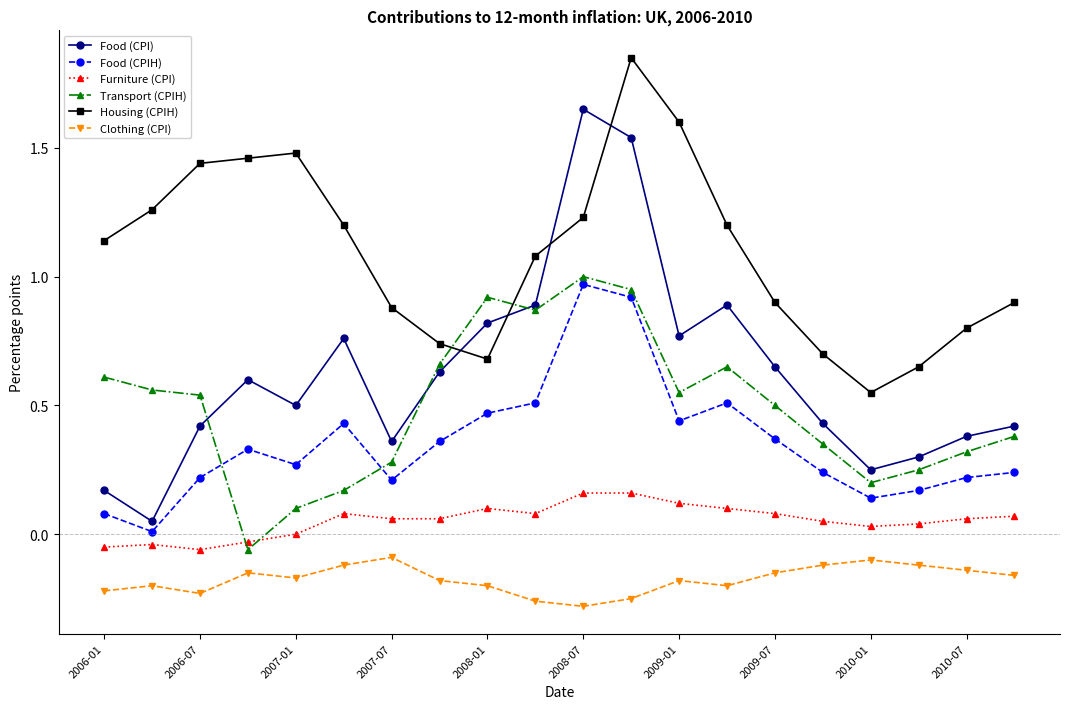

True or false: Food (CPIH) and Furniture (CPI) intersect in this chart.

False